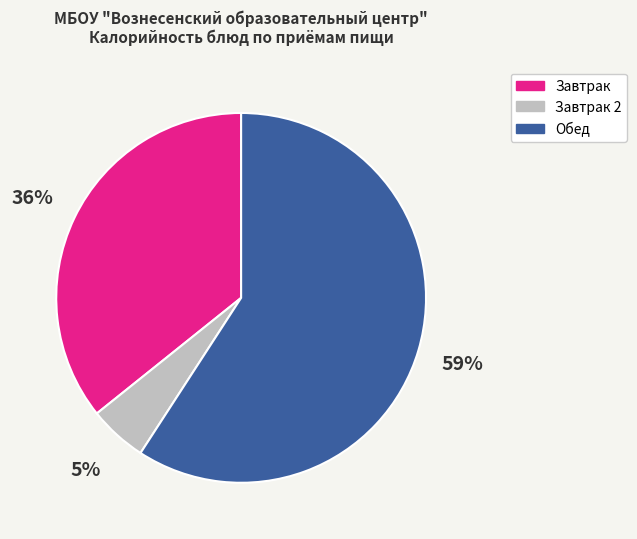

Do Обед and Завтрак together represent more than half of the pie?

Yes